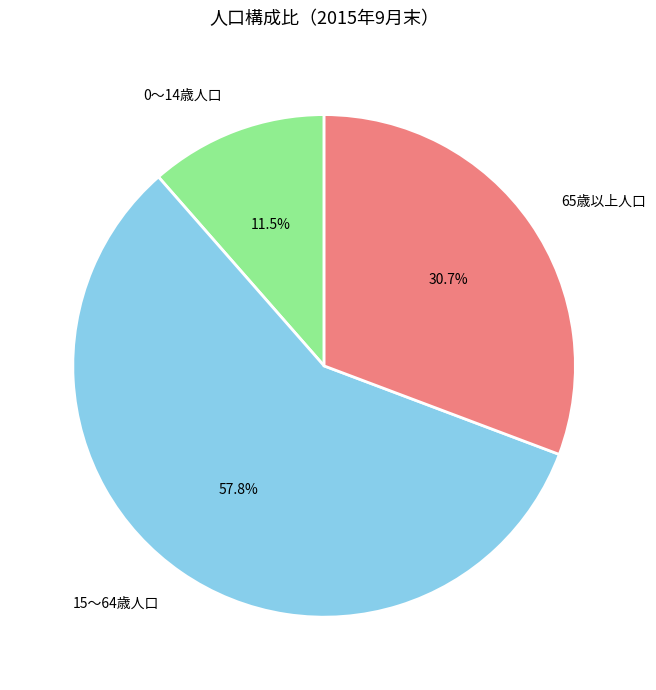

Is there a majority slice in this chart?

Yes